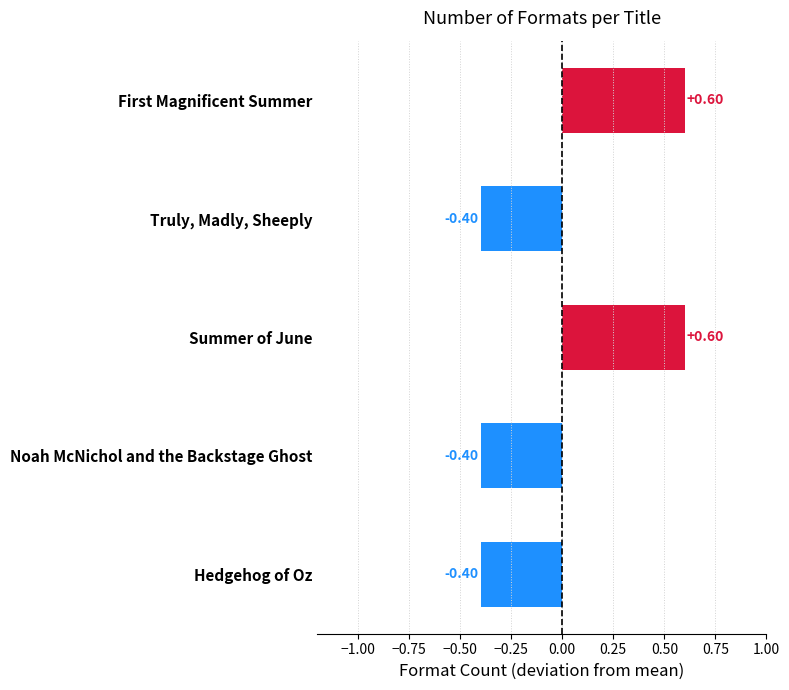

What is the label of the 3rd bar from the top?

Summer of June